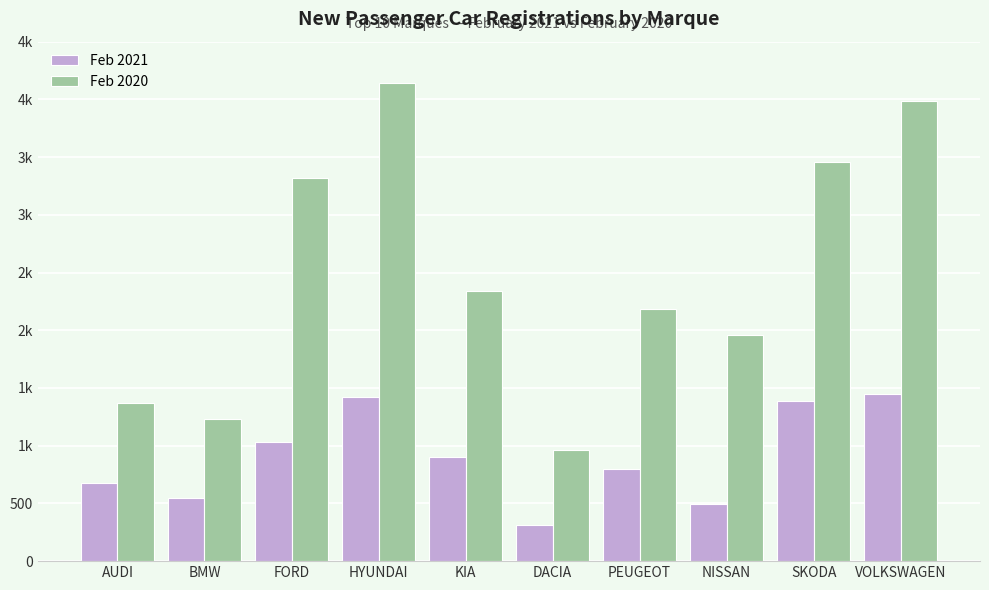

What are all the series names shown in the legend?

Feb 2021, Feb 2020